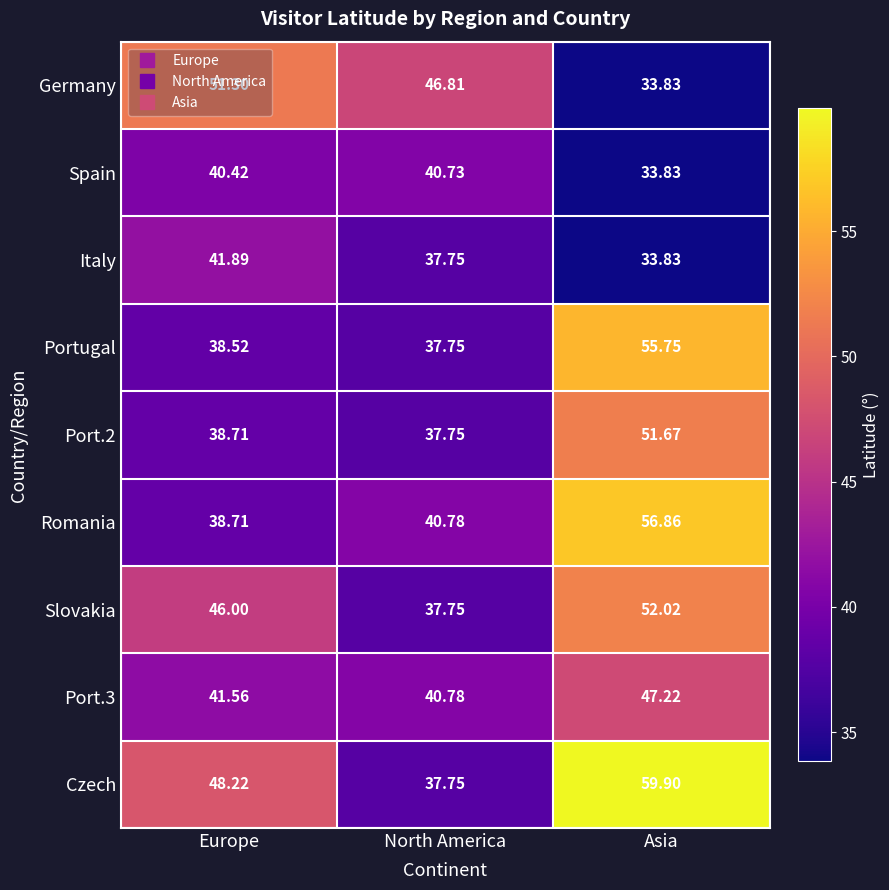

How many categories are shown in the chart?

3